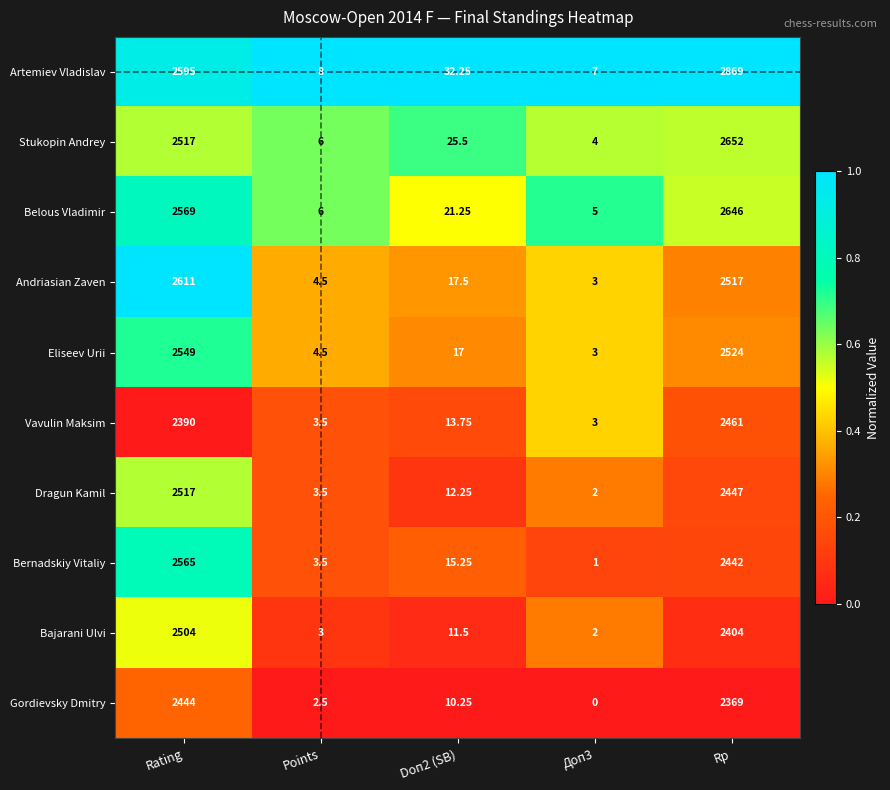

List the series in order of their peak value, lowest first.

Gordievsky Dmitry, Vavulin Maksim, Bajarani Ulvi, Dragun Kamil, Eliseev Urii, Bernadskiy Vitaliy, Andriasian Zaven, Belous Vladimir, Stukopin Andrey, Artemiev Vladislav